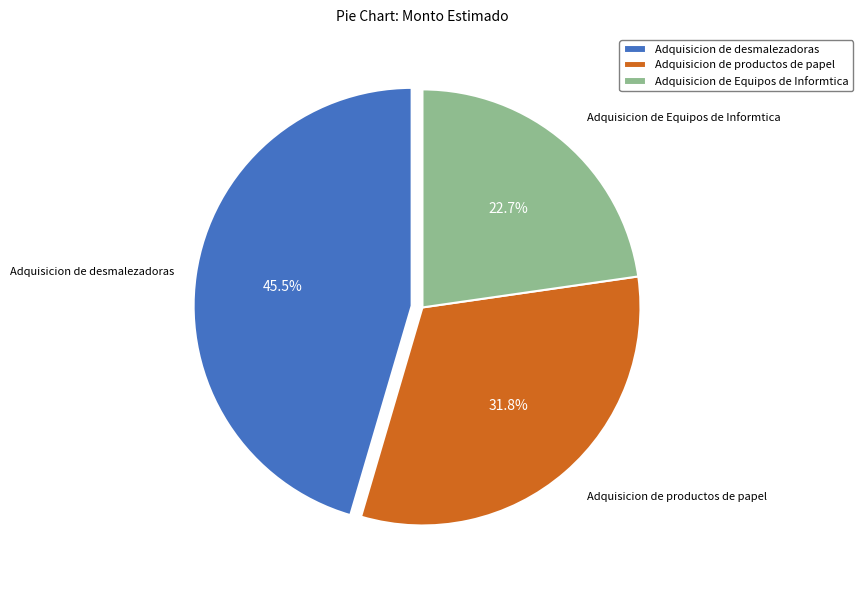

Does Adquisicion de productos de papel represent more than half of the total?

No